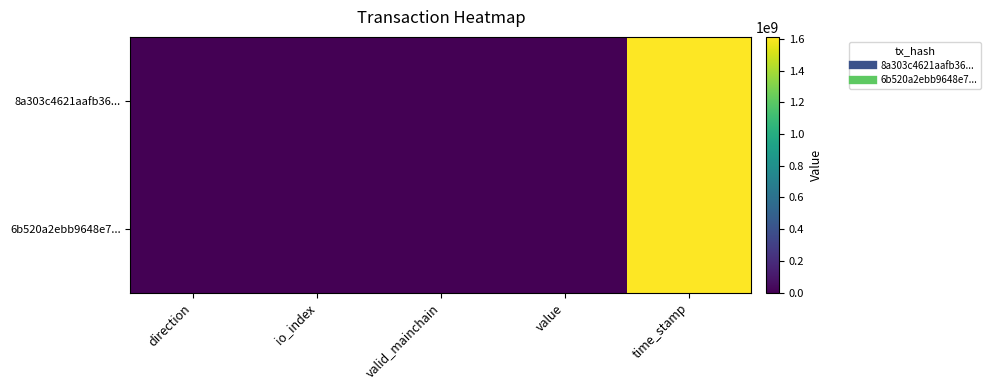

Count the number of data series in this chart.

2